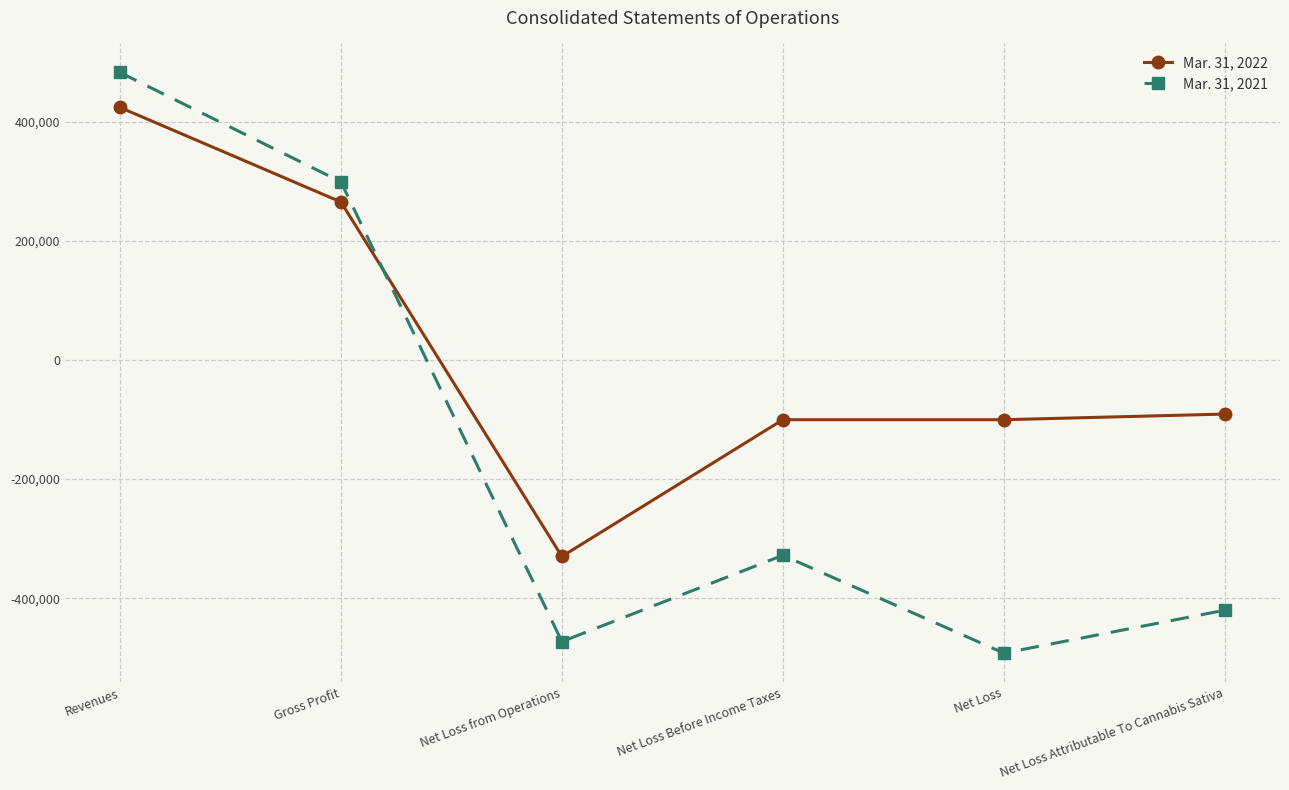

How many values in the Mar. 31, 2022 series are below -90891?

3